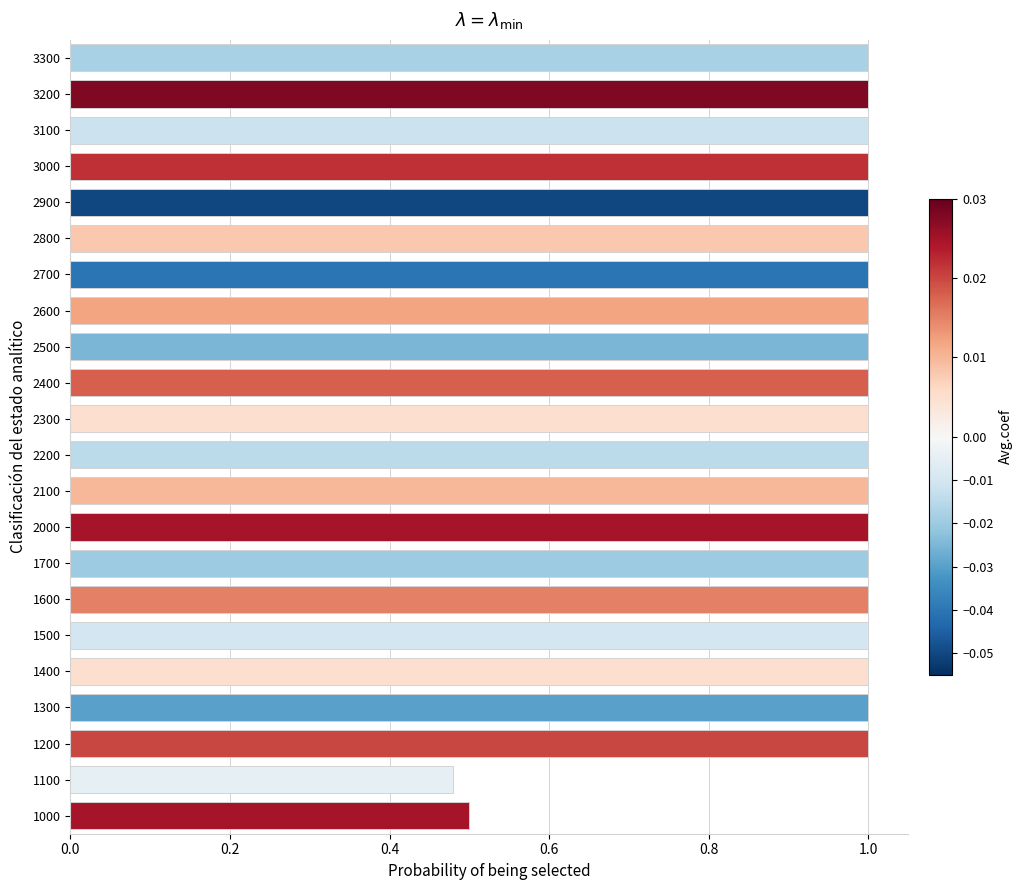

How many values are between 1 and 2?

20